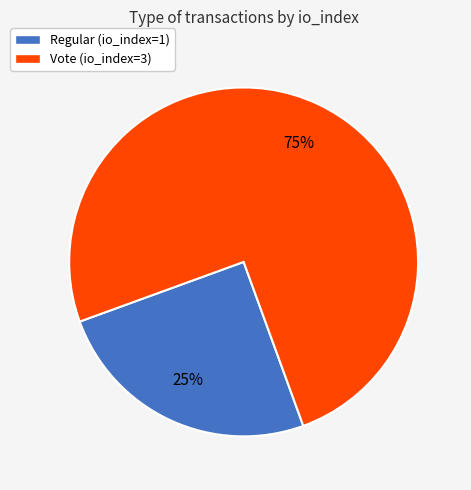

Which slice is the smallest?

Regular (io_index=1)